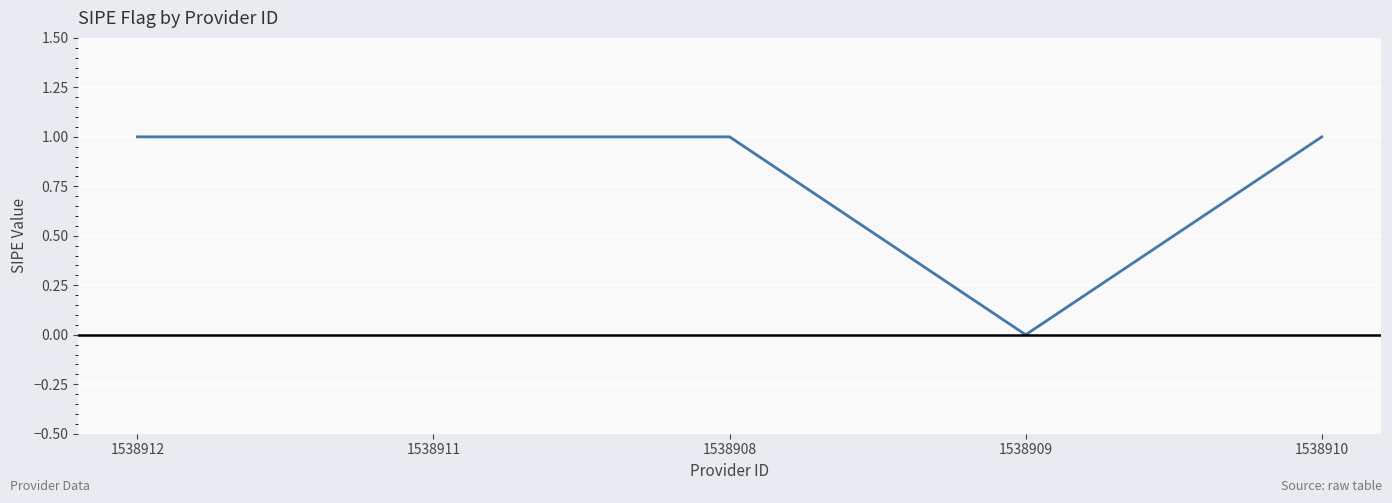

What is the average value?

1